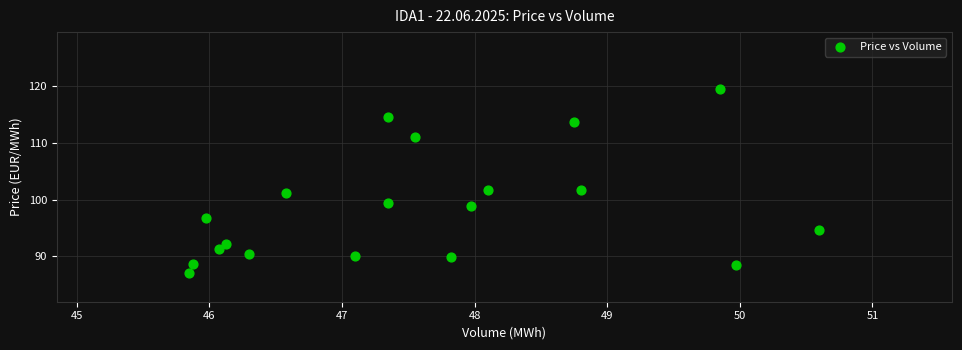

What is the range of Y values (max minus min)?

32.5